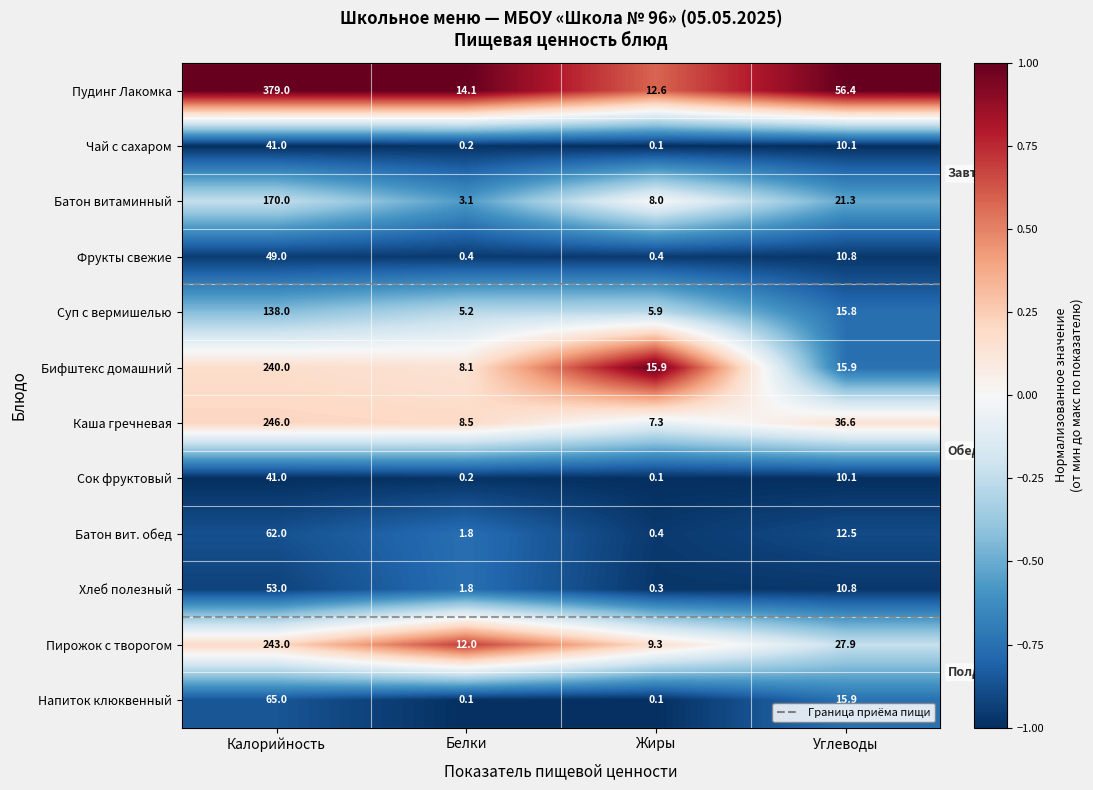

What is the sum of the Хлеб полезный values at Белки and Углеводы?

12.6